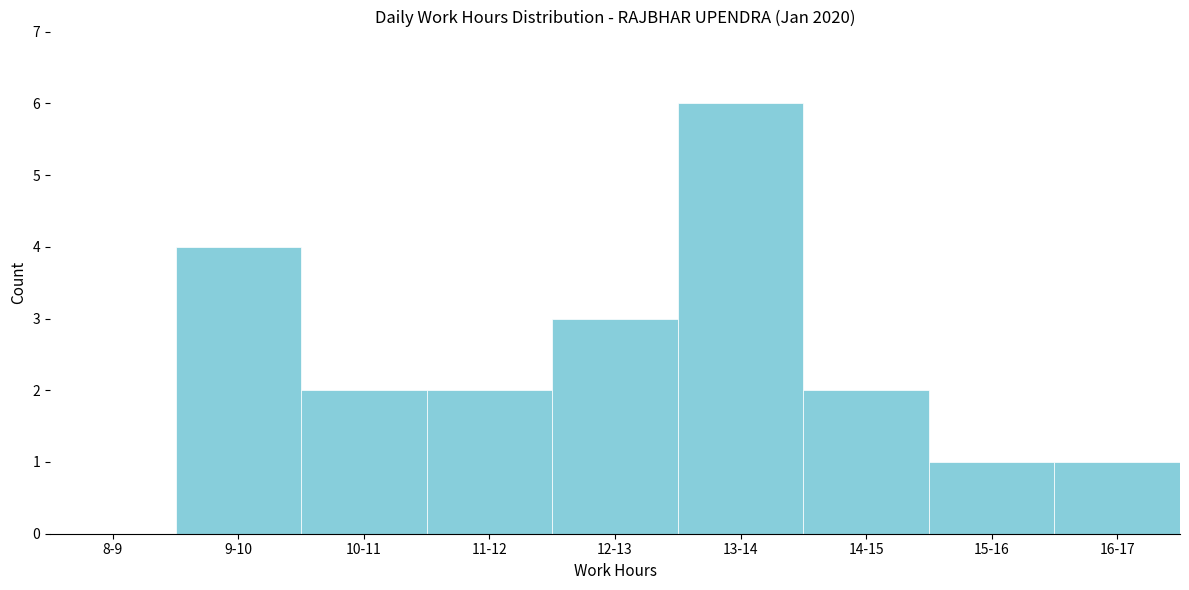

Reading left to right, extract all data points from this chart.

8-9=0	9-10=4	10-11=2	11-12=2	12-13=3	13-14=6	14-15=2	15-16=1	16-17=1